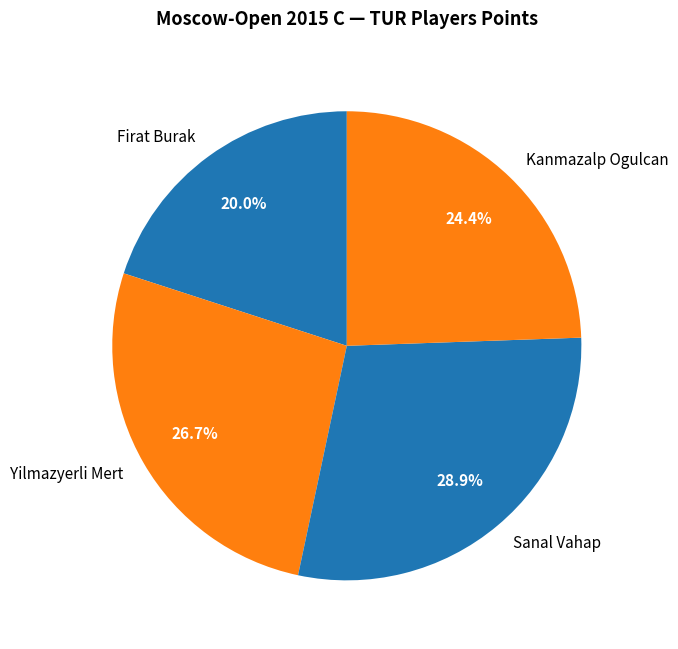

What is the total percentage of Yilmazyerli Mert and Sanal Vahap?

55.6%